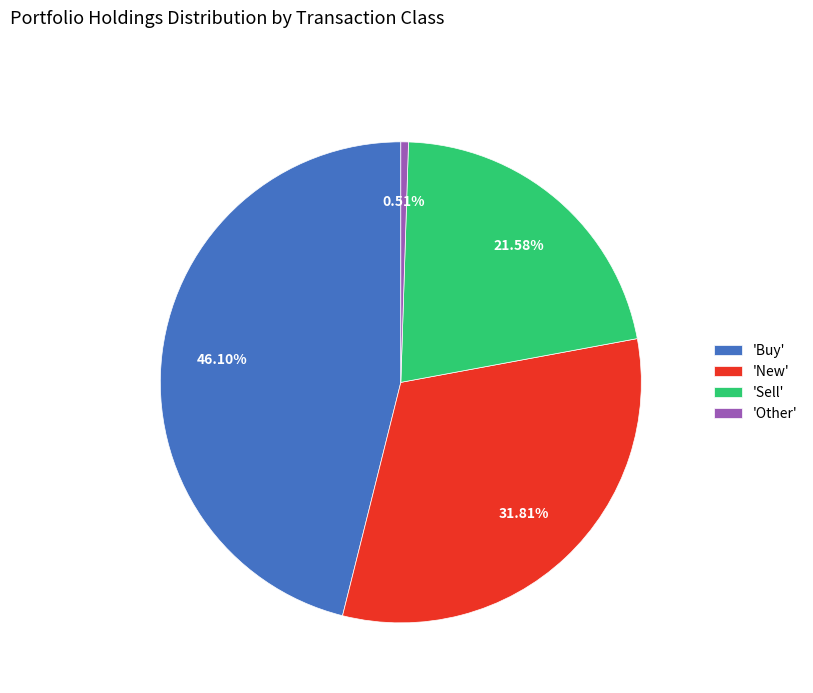

Which category has the biggest portion of the pie?

'Buy'